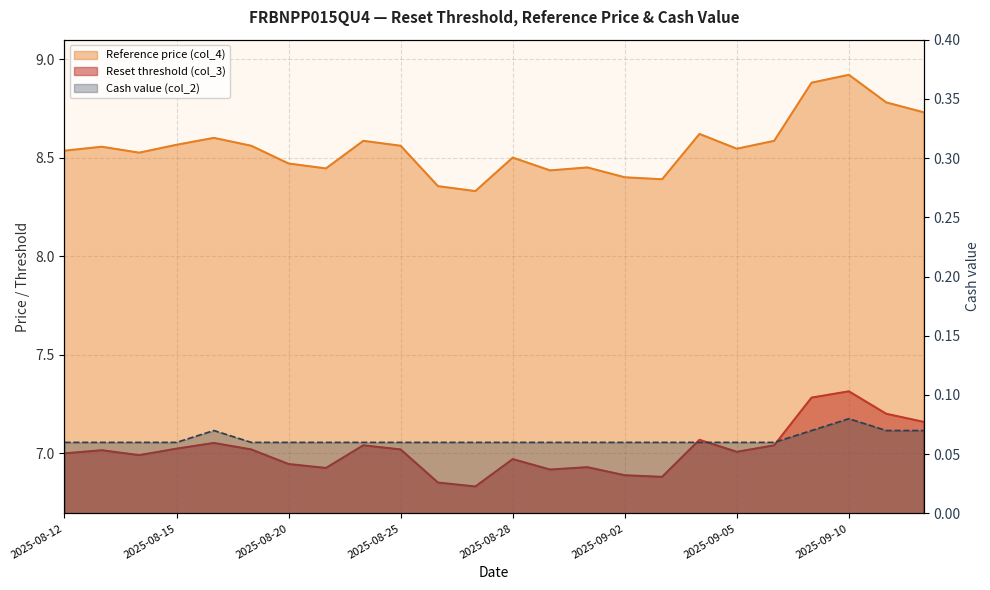

The Cash value (col_2) series shows 0.1 at 2025-08-25. True or false?

False